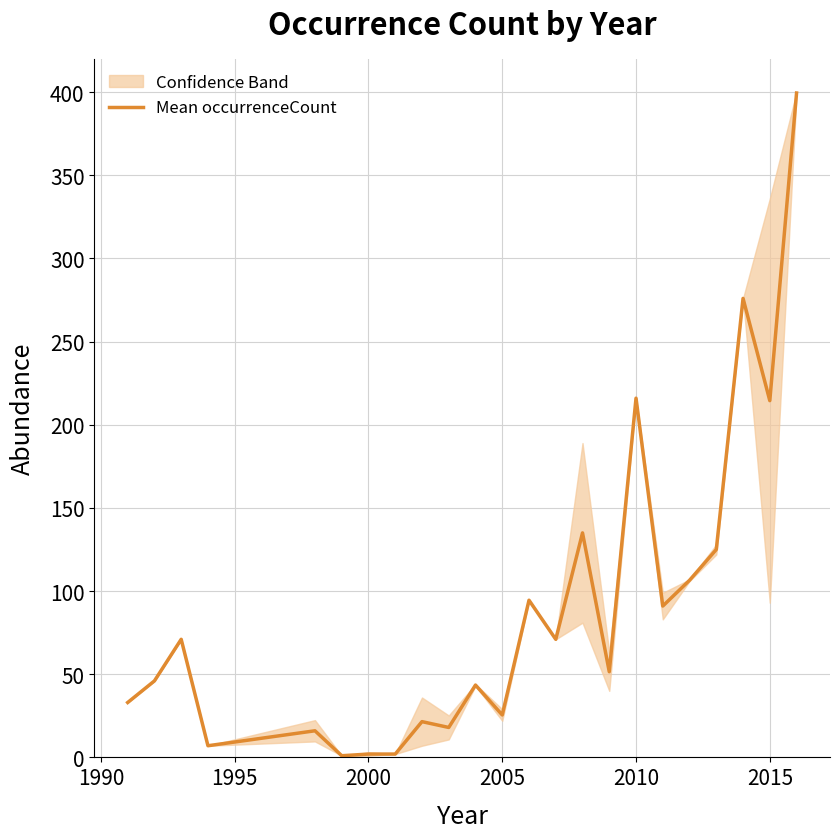

Is it true that the value at 14 is 29.4?

False